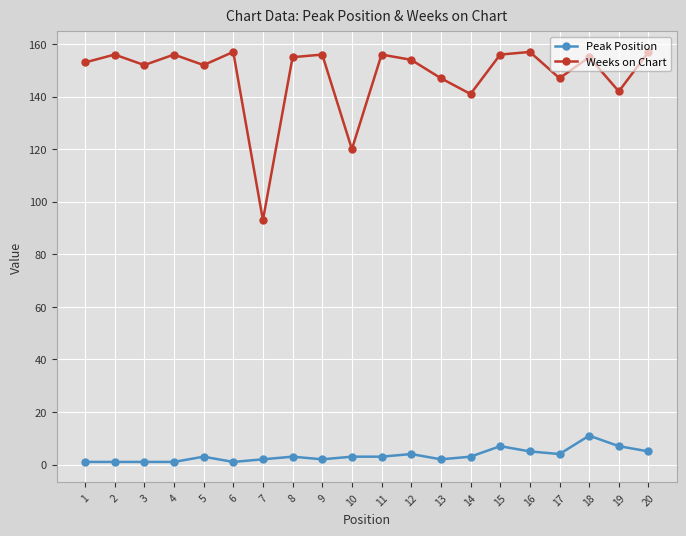

List the series in order of their overall mean, lowest first.

Peak Position, Weeks on Chart